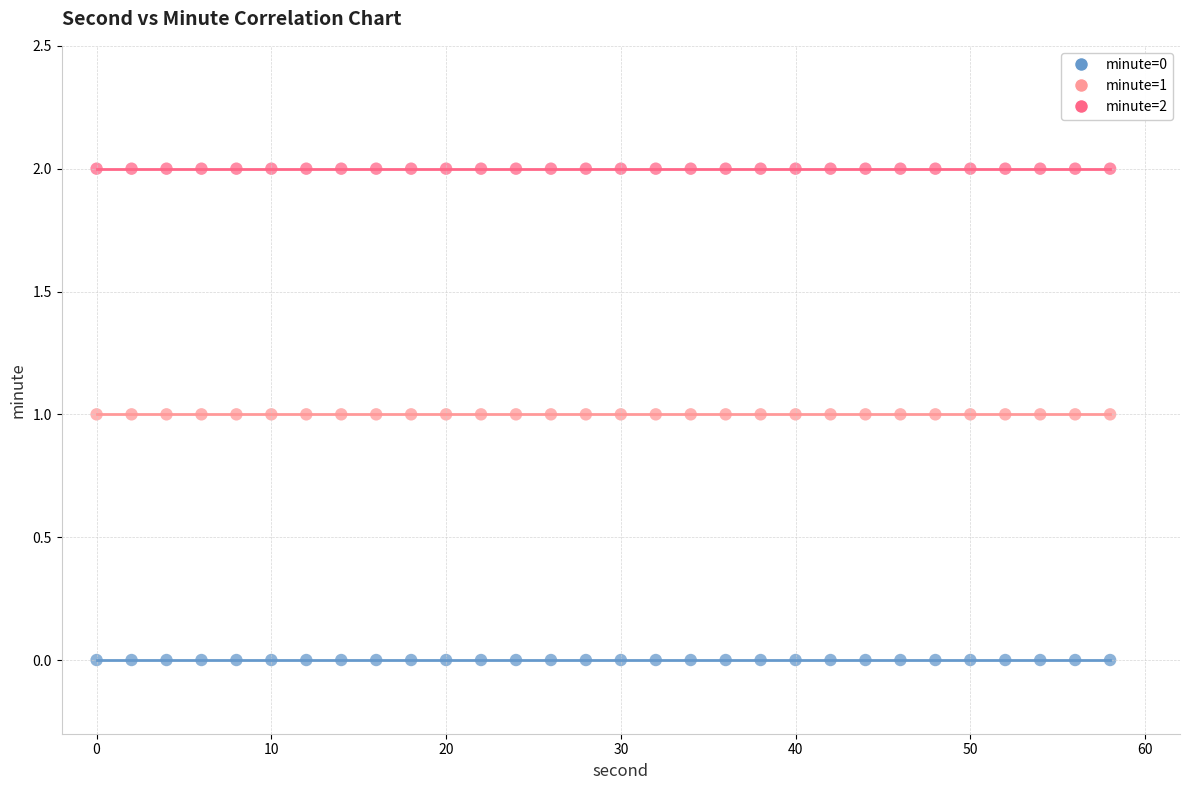

Which series contains the highest Y value?

minute=2